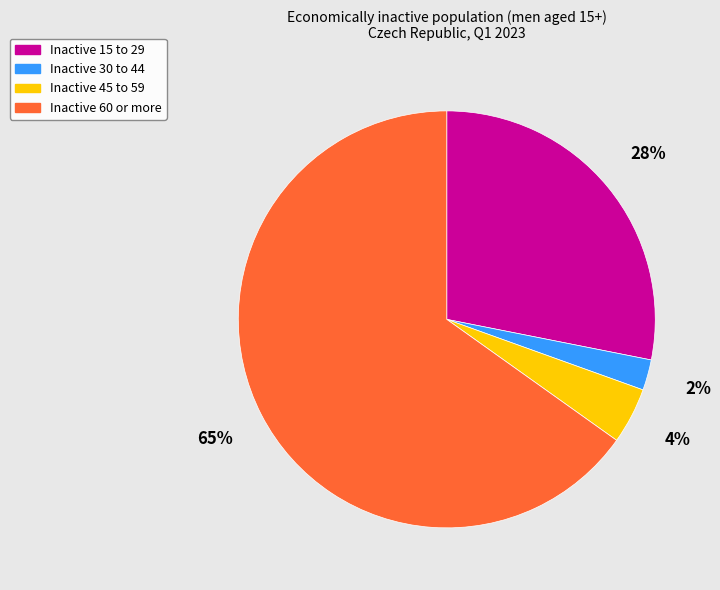

Which slice is the smallest?

Inactive 30 to 44